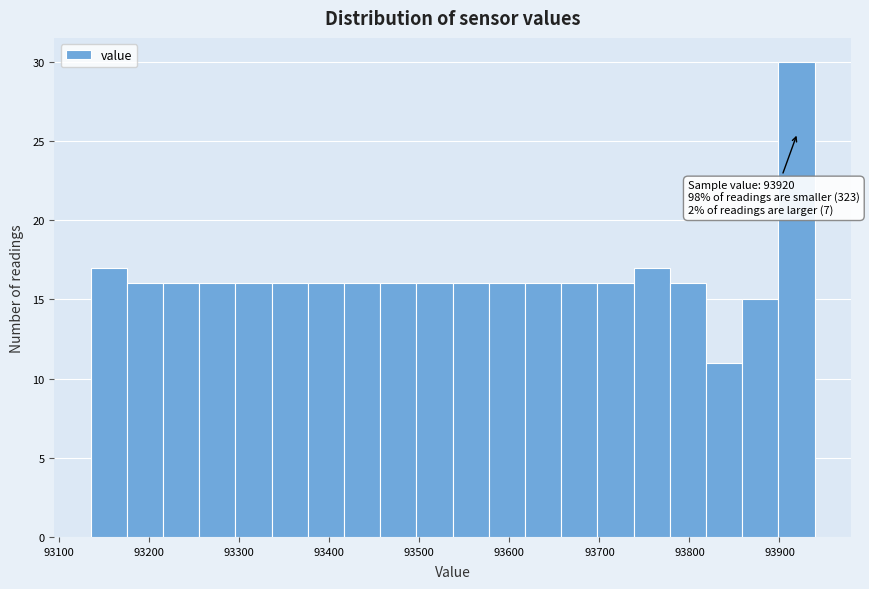

Which range on the x-axis has the tallest bar?

93900 to 93940